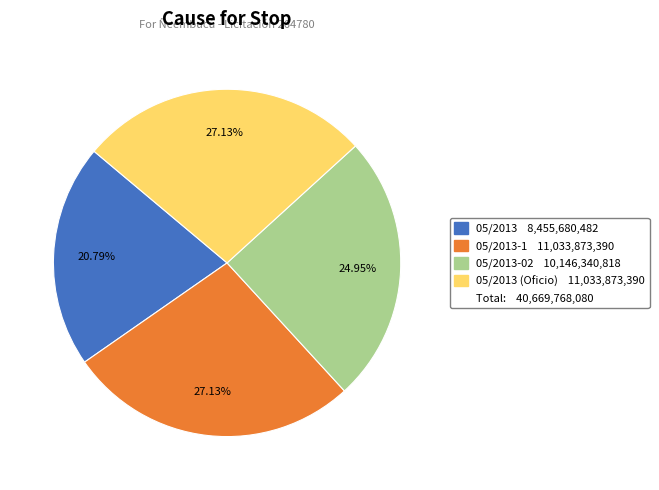

Does any single category account for the majority?

No